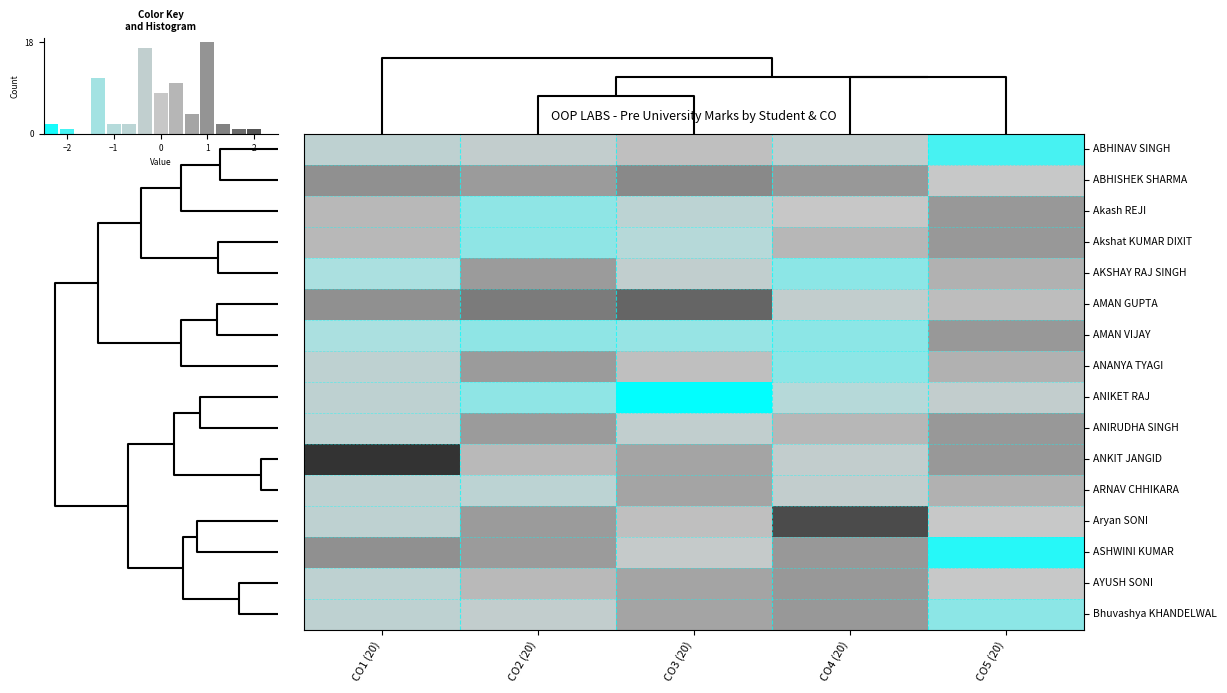

What is the sum of the AYUSH SONI values at CO5 (20) and CO2 (20)?

0.2